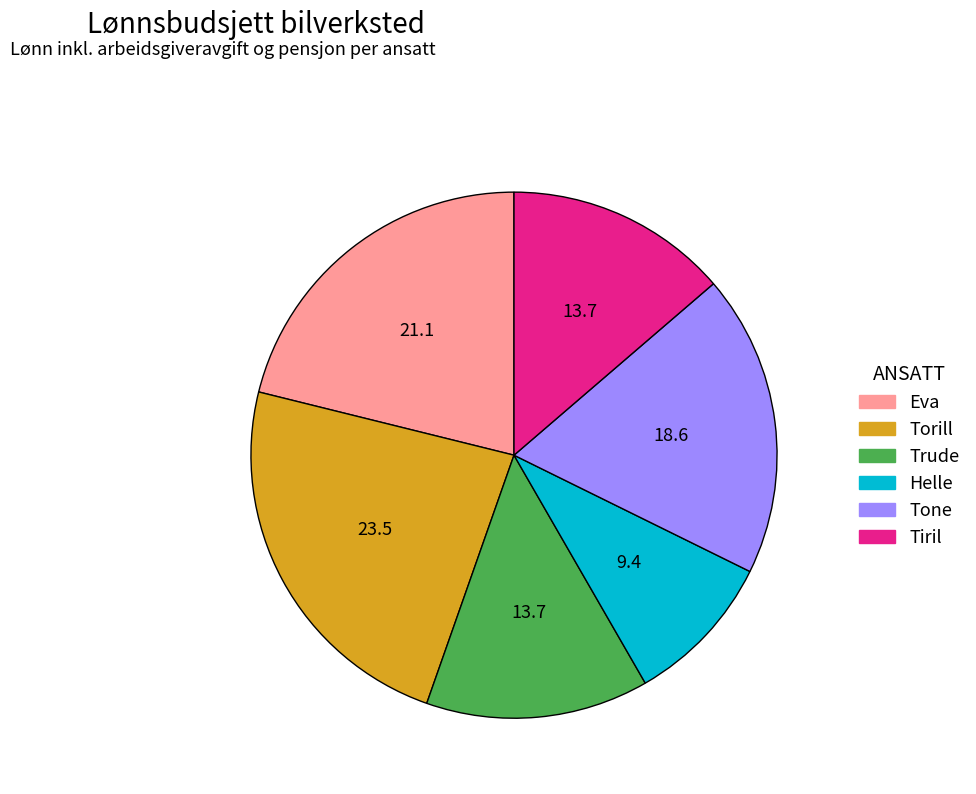

Is the sum of Tone and Tiril greater than half?

No